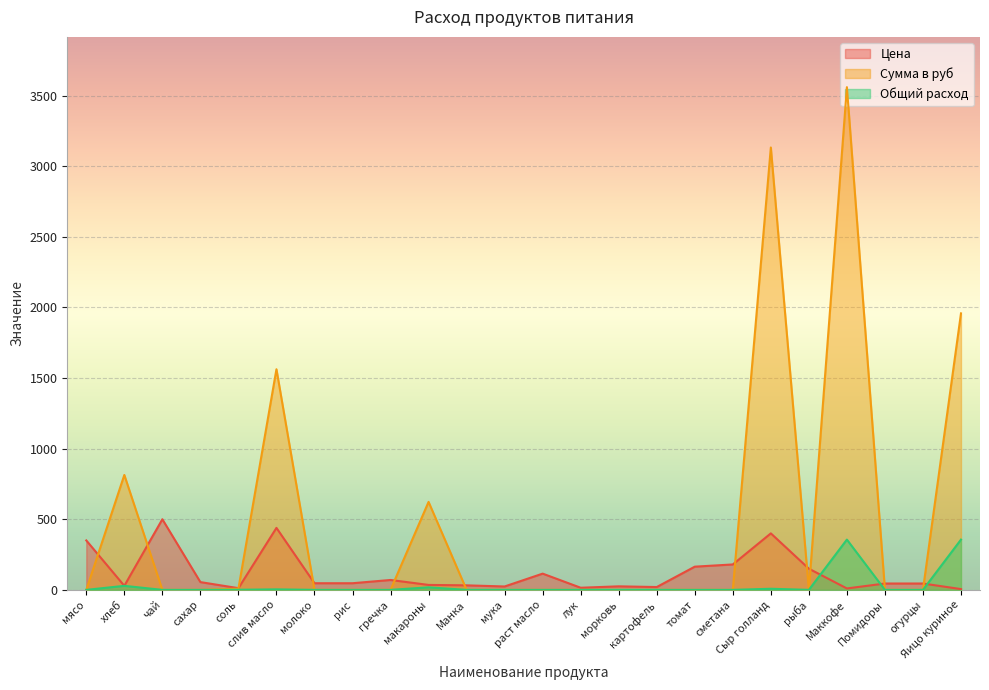

List the labels in order of Сумма в руб value, smallest first.

мясо, чай, сахар, молоко, рис, гречка, Манка, мука, раст масло, лук, морковь, картофель, томат, сметана, рыба, Помидоры, огурцы, соль, макароны, хлеб, слив масло, Яицо куриное, Сыр голланд, Маккофе